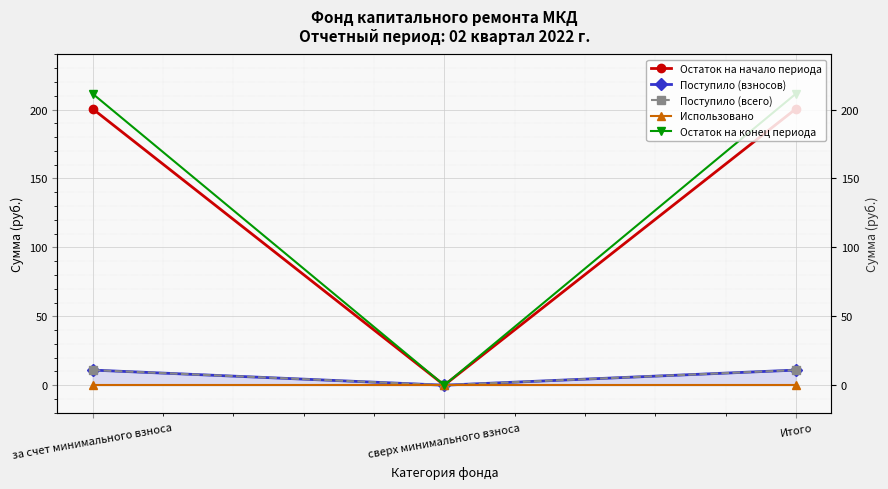

What position from the left is сверх минимального взноса?

2